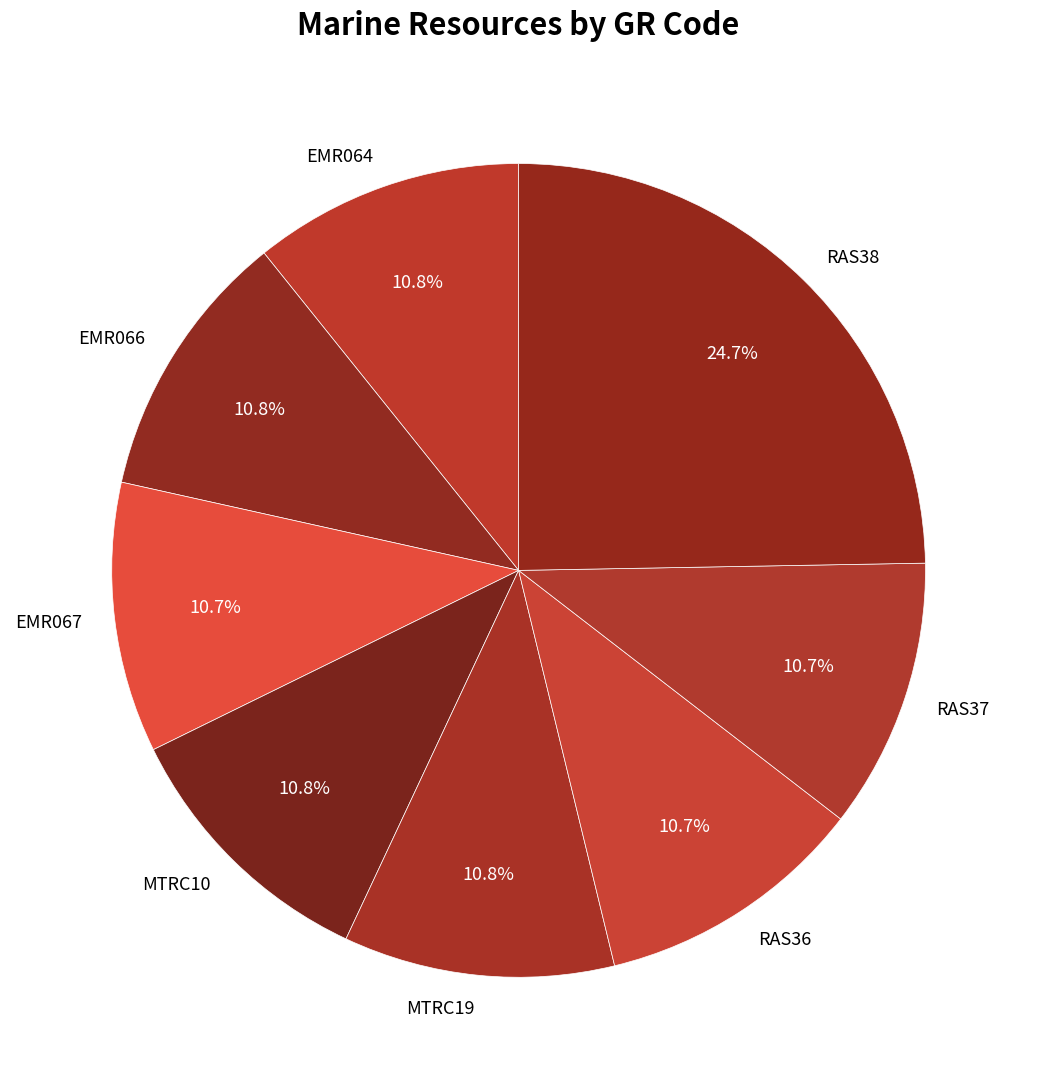

What is the ratio of the value at MTRC19 to the value at EMR067?

1.0